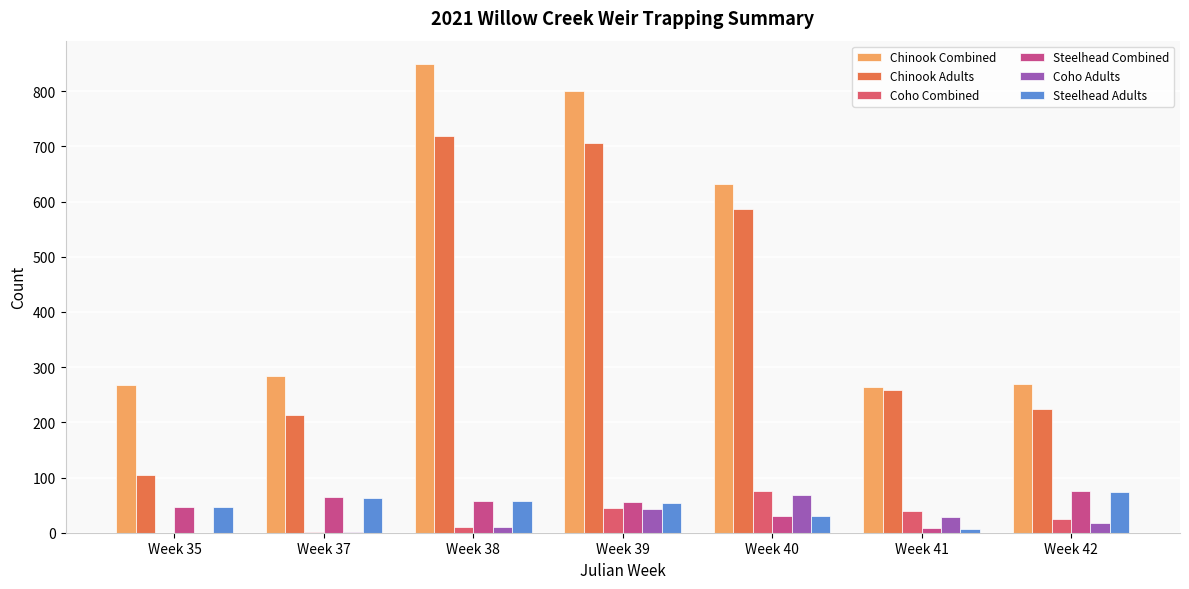

Is it true that Coho Adults equals 17 at Week 42?

True